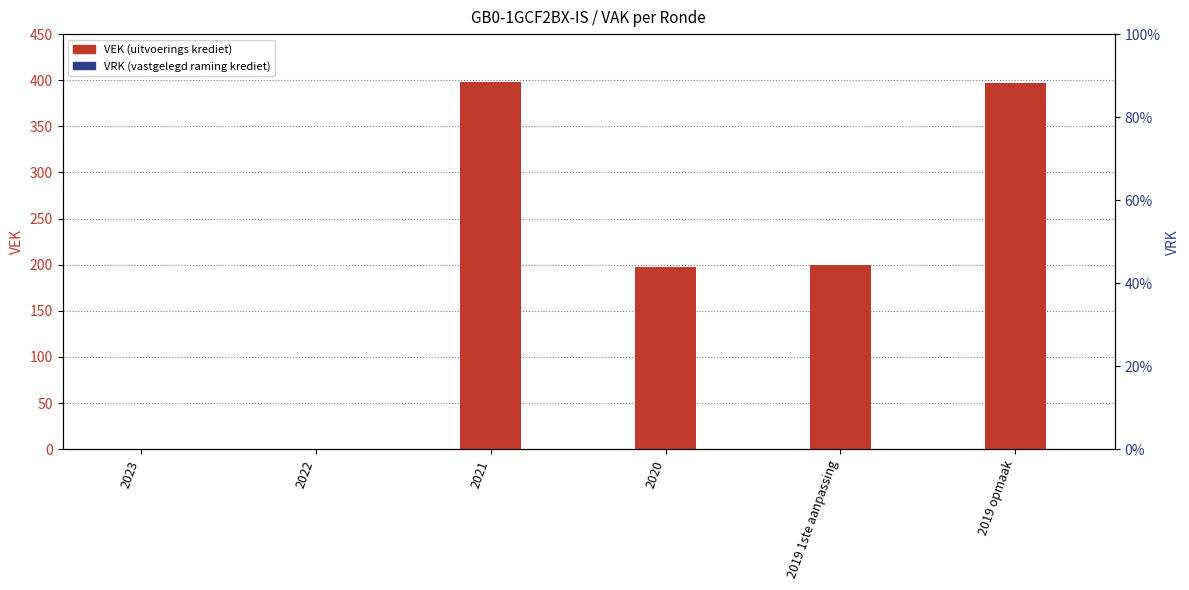

Count the number of data series in this chart.

2